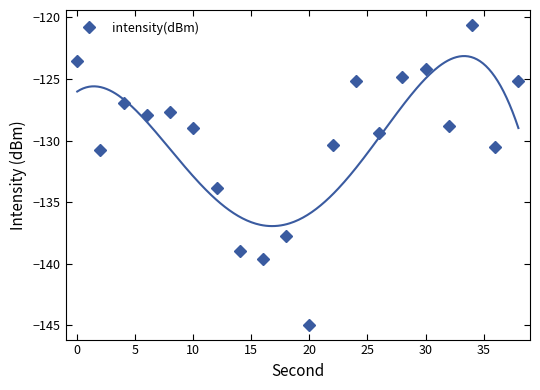

What is the sum of all values?

-2600.1